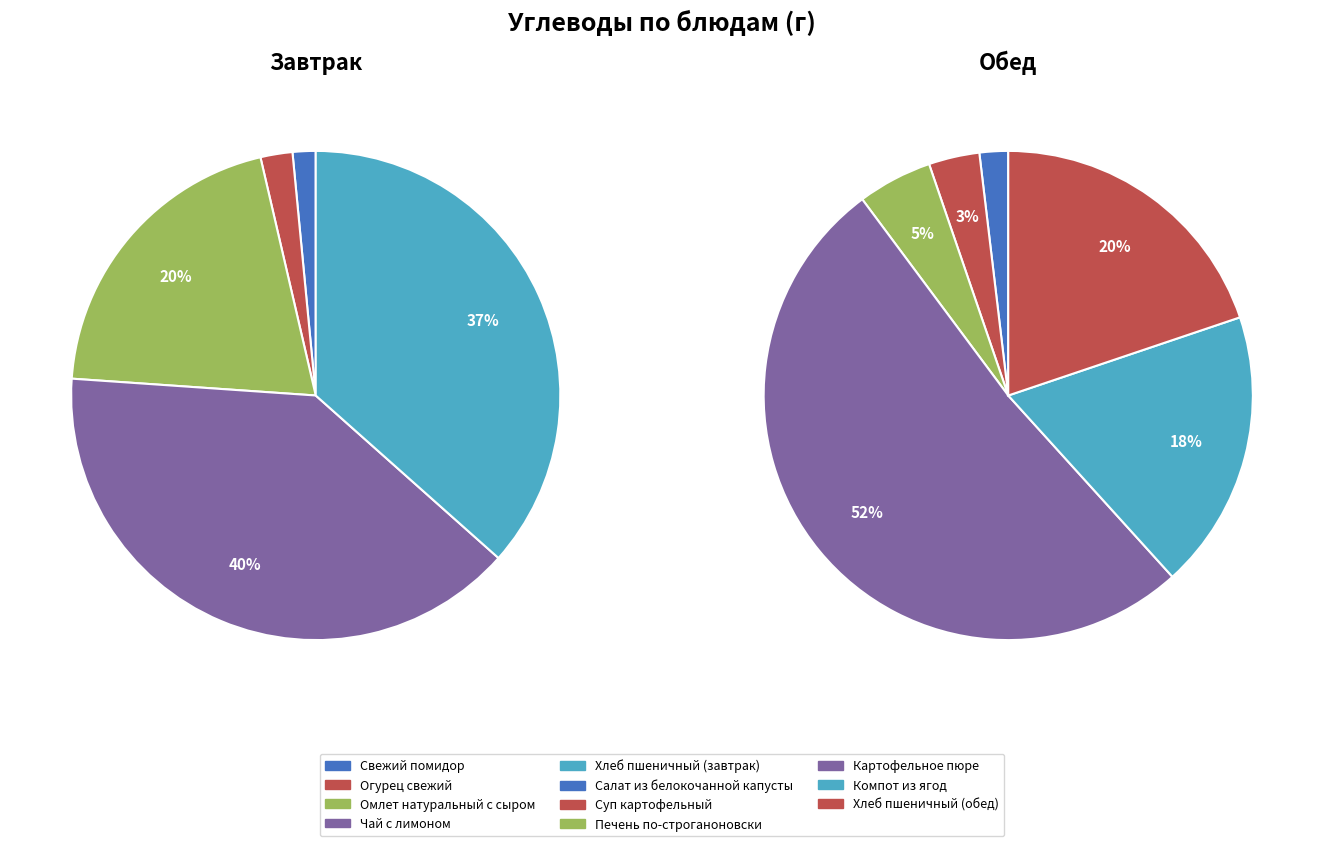

The Хлеб пшеничный (завтрак) slice represents 18% of the pie. True or false?

False